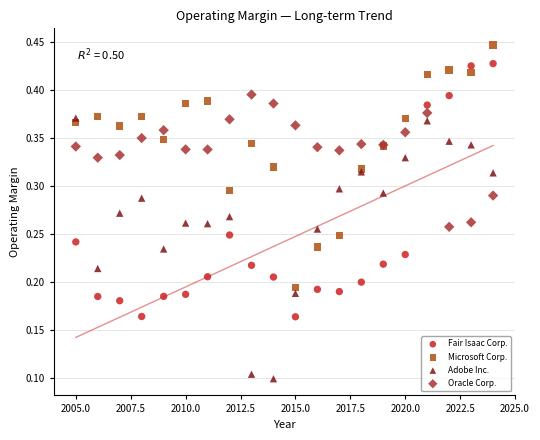

Which series contains the lowest Y value?

Adobe Inc.